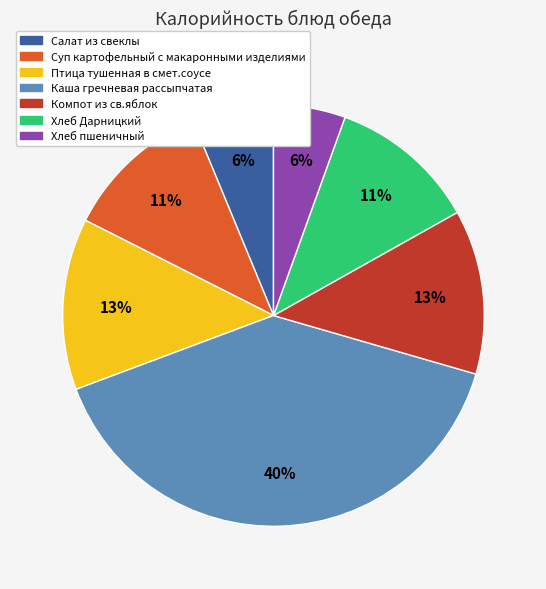

Count the number of slices in the pie.

7